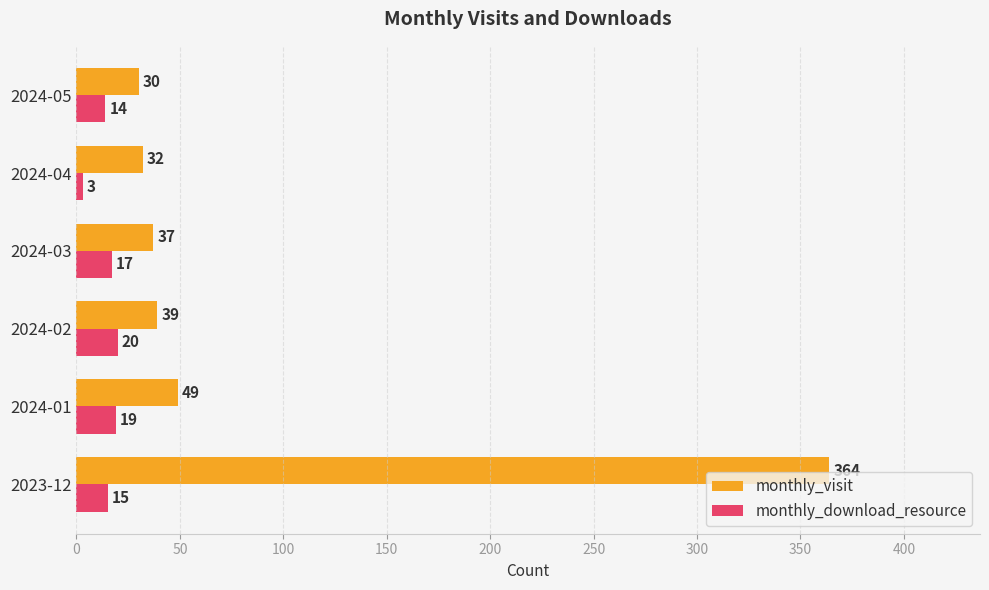

Which category has the lowest value in the monthly_download_resource series?

2024-04